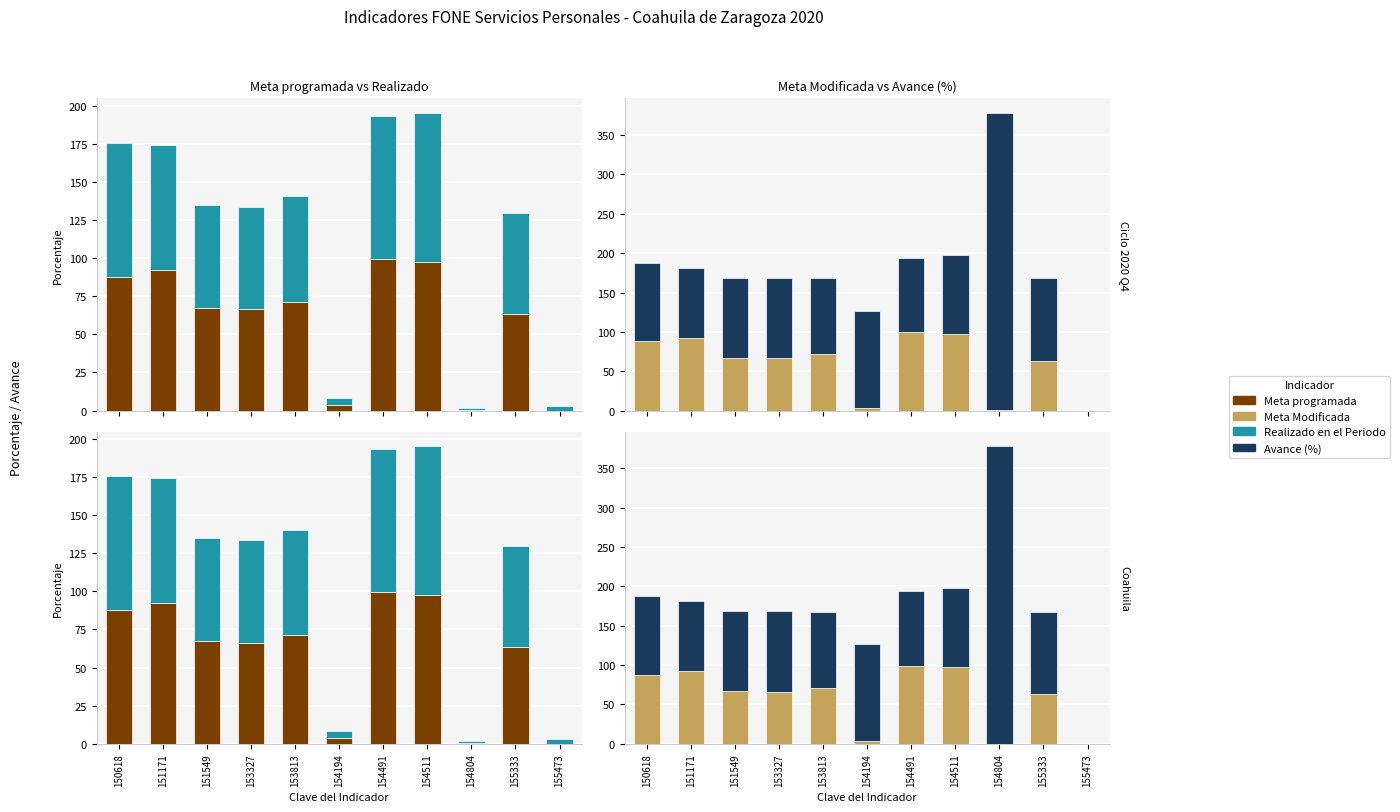

Is the value of Realizado en el Periodo at 154491 greater than the value of Avance (%) at 151549?

No